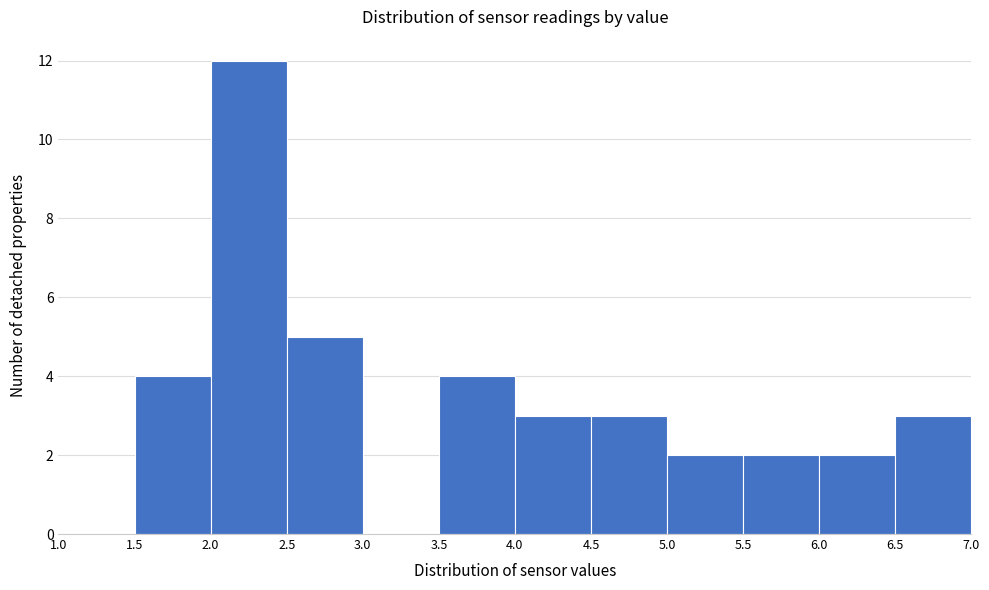

Which range on the x-axis has the tallest bar?

2.0 to 2.5